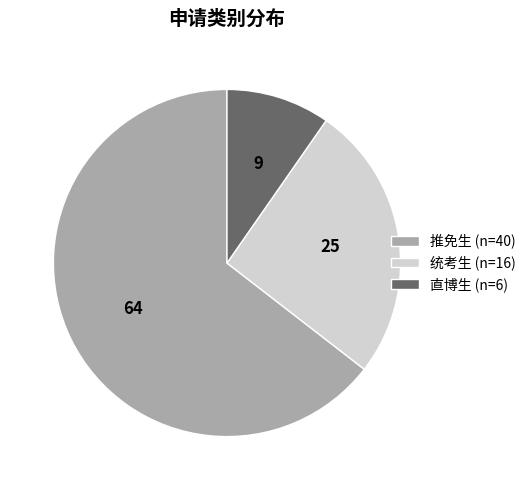

How many segments does this pie chart have?

3